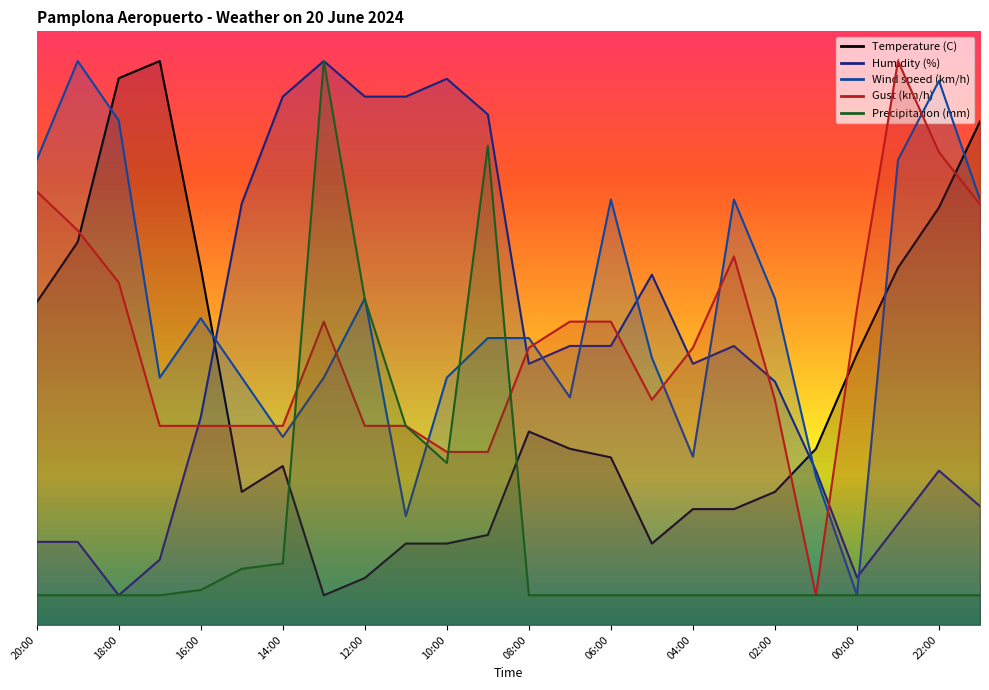

What position from the right is 19:00?

23